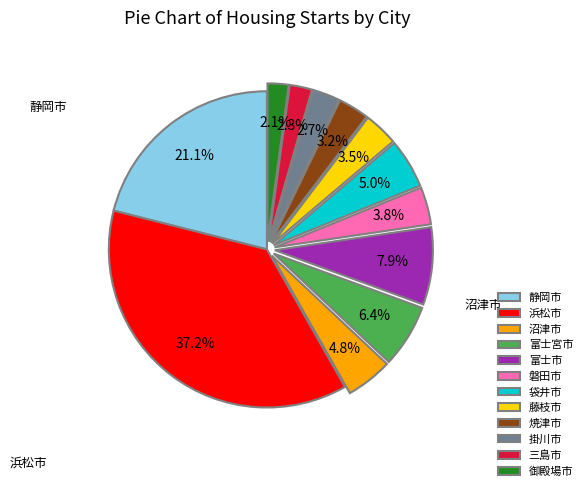

Does 袋井市 account for over 50% of the chart?

No